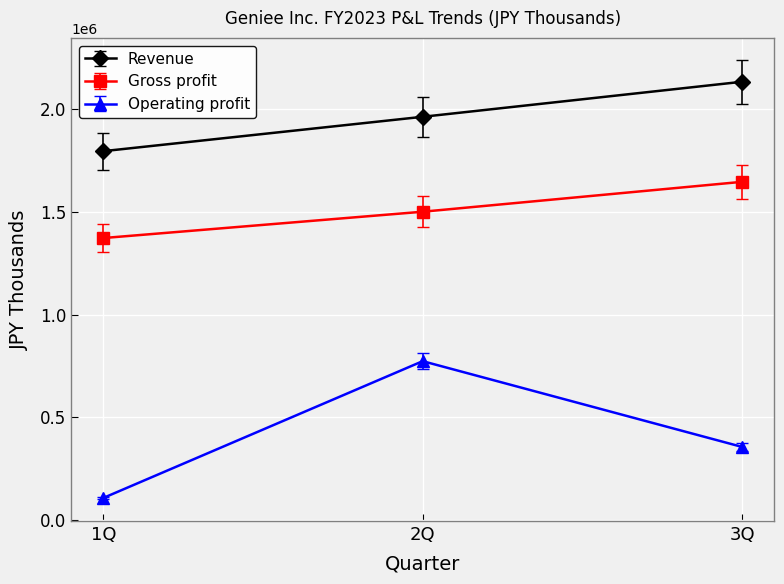

True or false: Revenue has a value of 1129581 at 3Q.

False